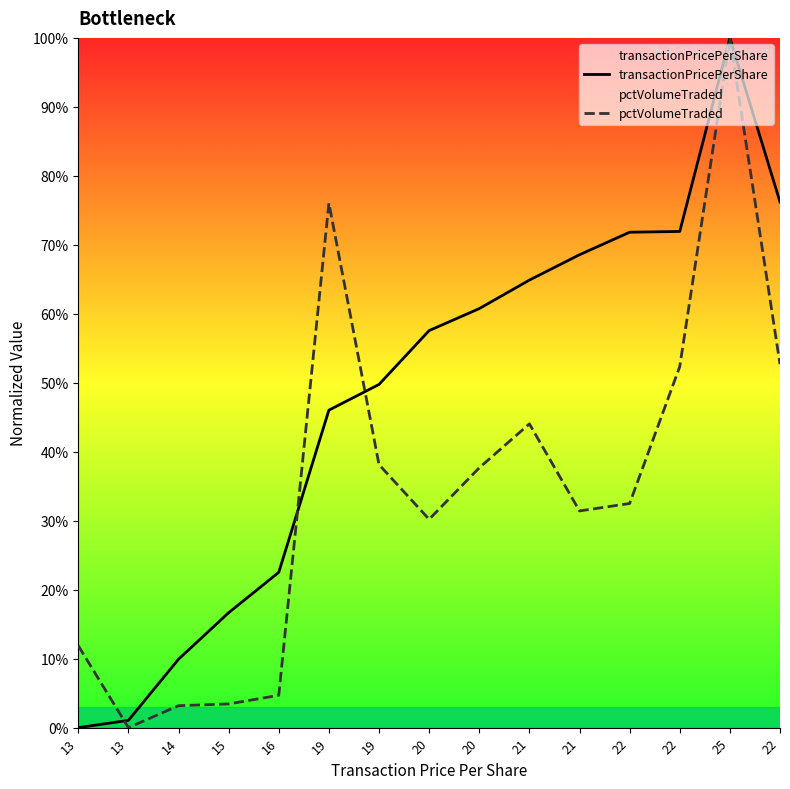

Does the chart have visible grid lines?

No